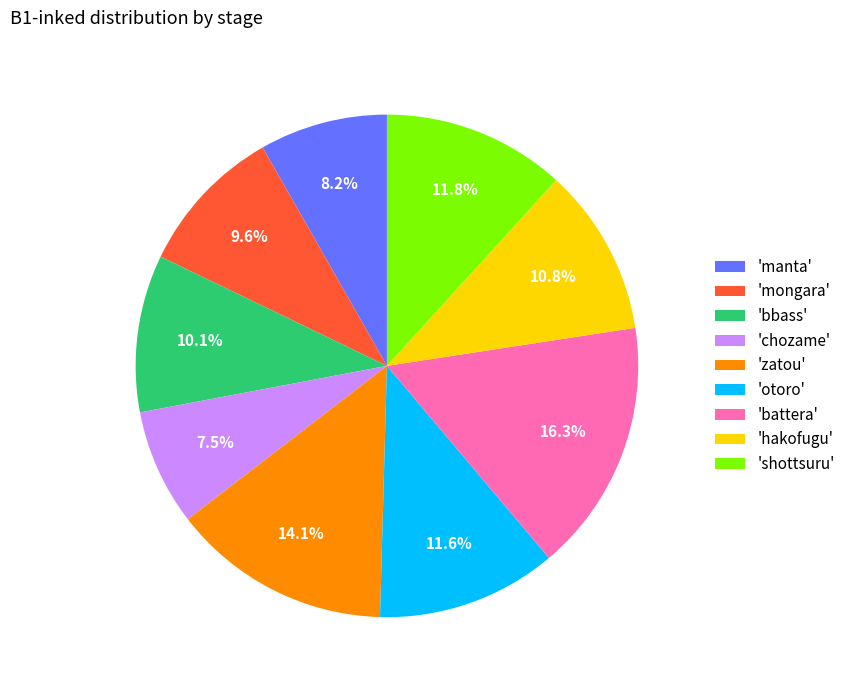

Which category has the smallest portion of the pie?

'chozame'